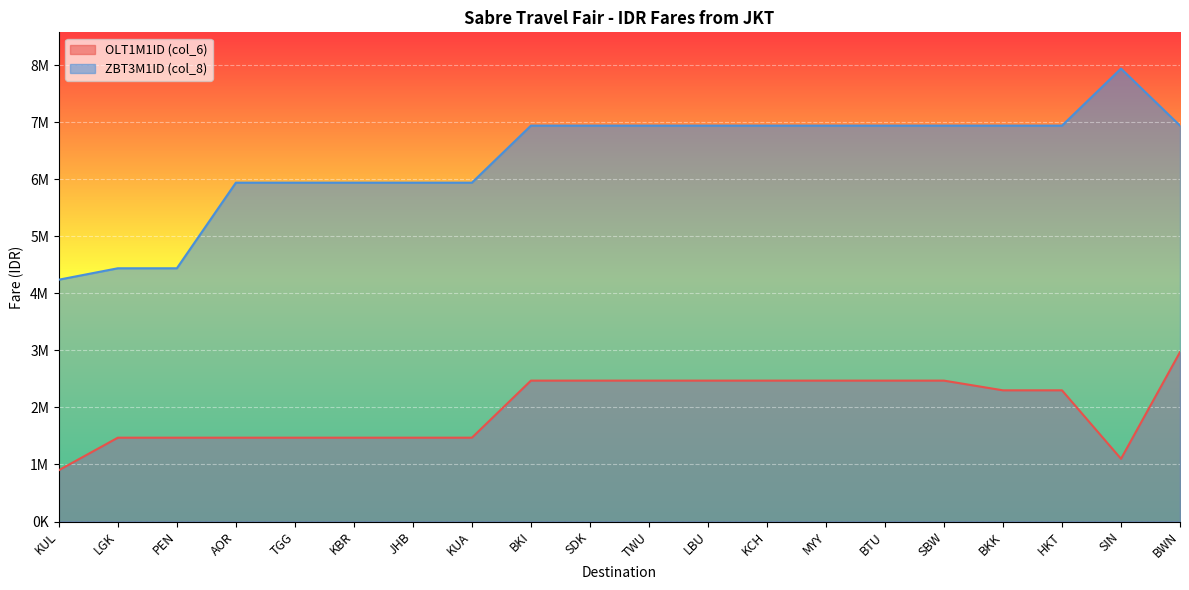

What is the label of the 8th point from the left?

KUA